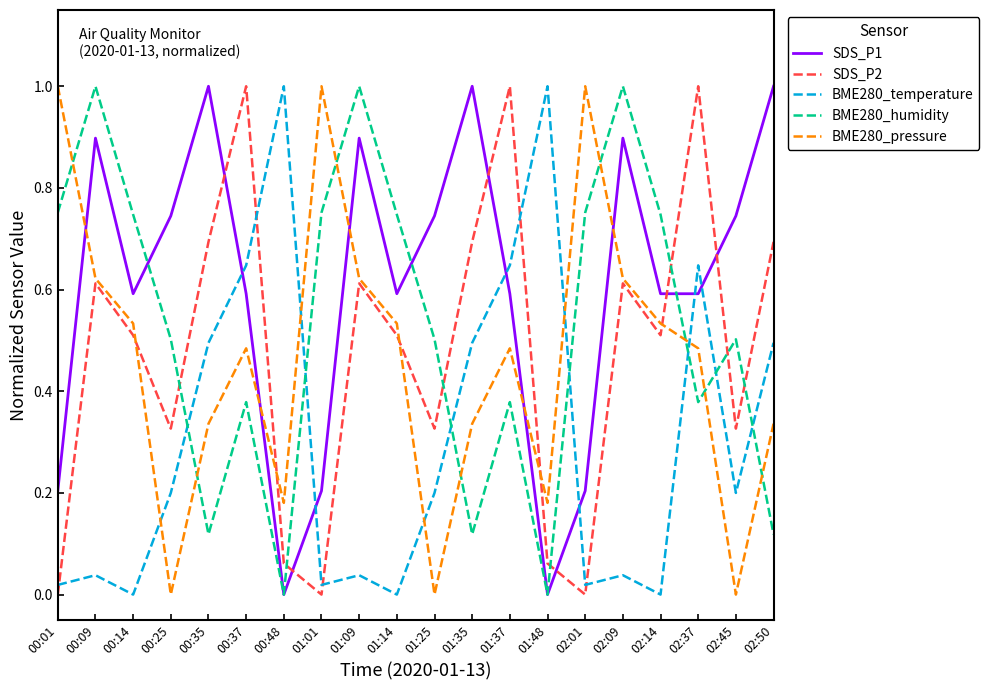

In SDS_P1, how many points are higher than both neighbors (excluding endpoints)?

5